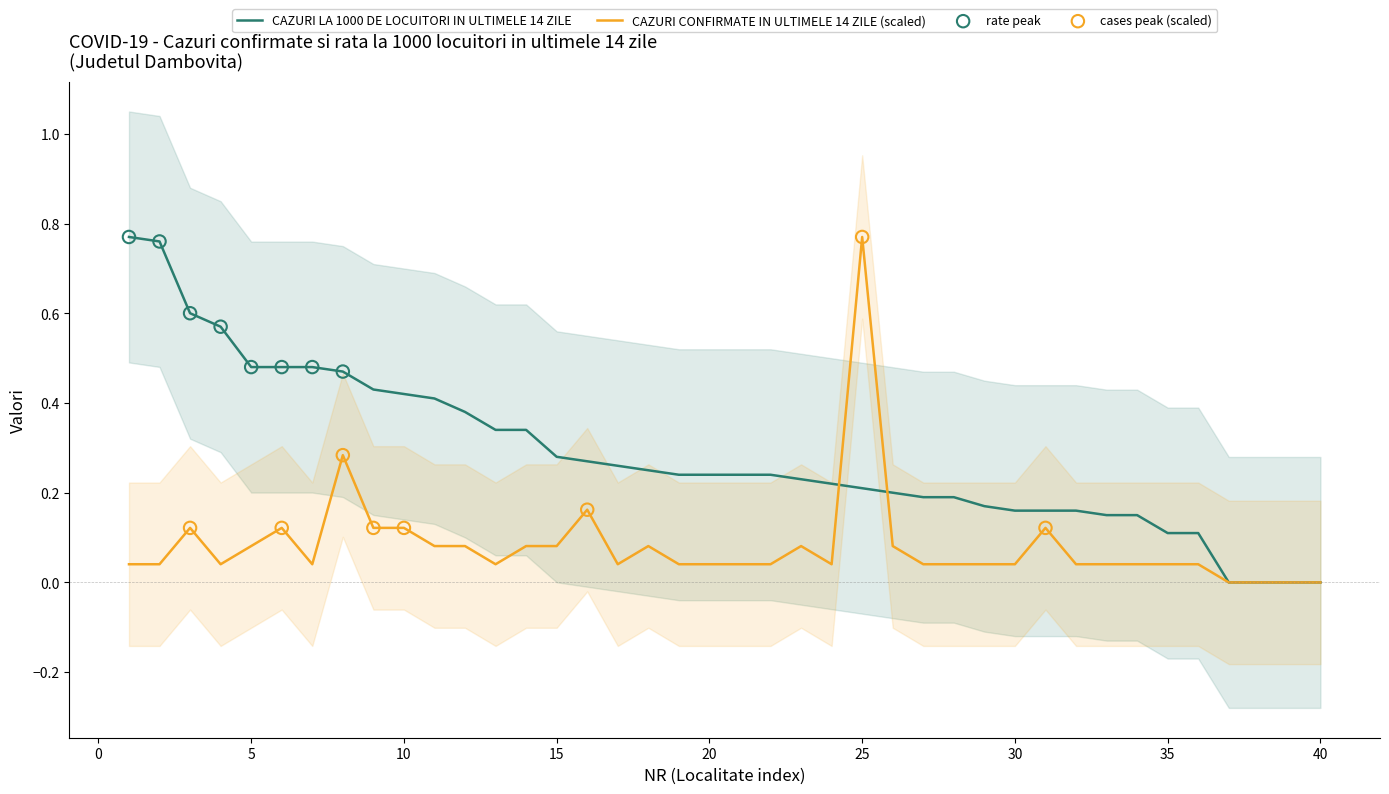

What is the total value across all series at 35?

0.2